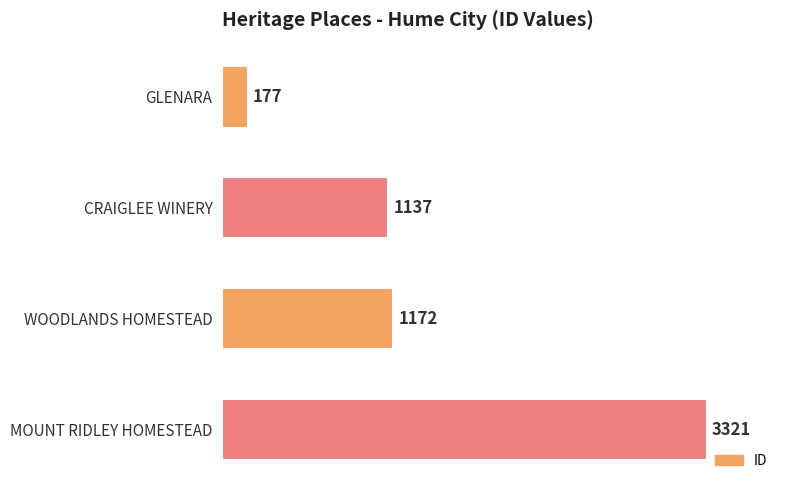

What is the ratio of the value at WOODLANDS HOMESTEAD to the value at GLENARA?

6.6